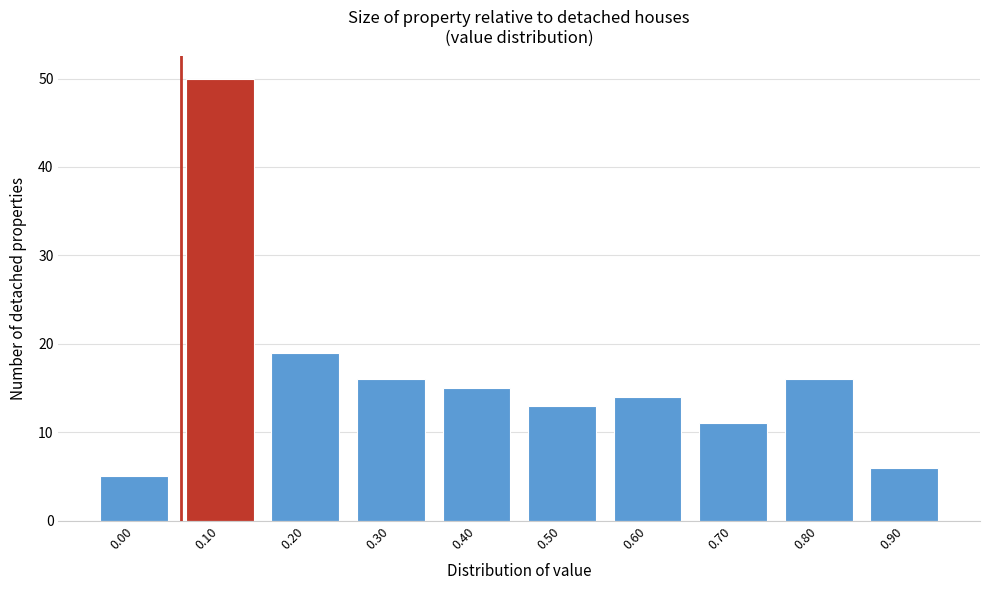

Reading left to right, list all the values displayed in this chart.

0.00=5	0.10=50	0.20=19	0.30=16	0.40=15	0.50=13	0.60=14	0.70=11	0.80=16	0.90=6